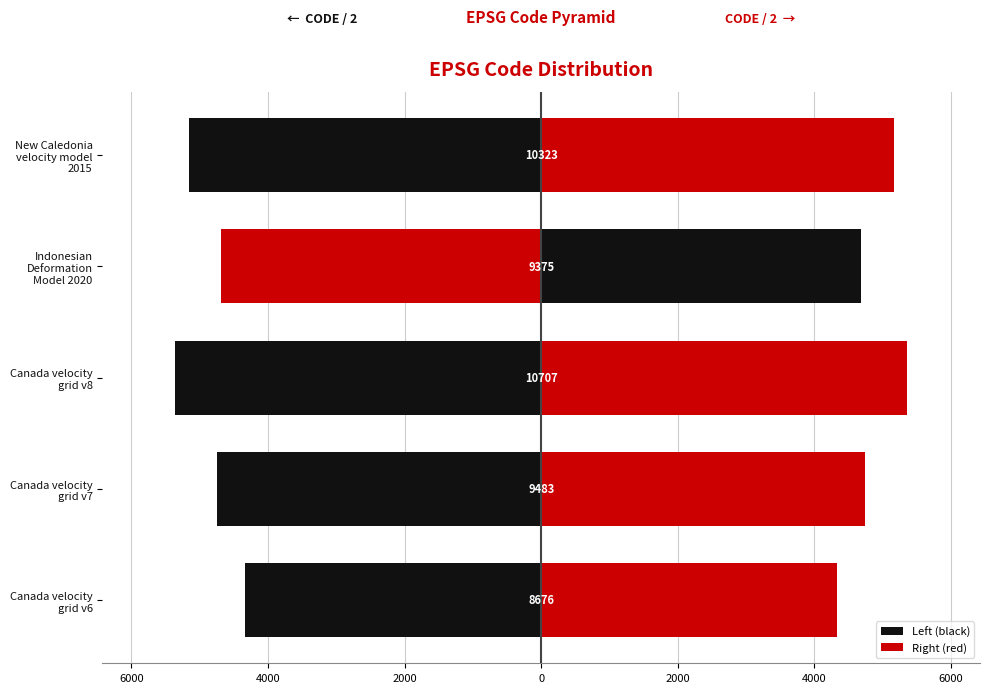

What are all the series names shown in the legend?

Left (black), Right (red)